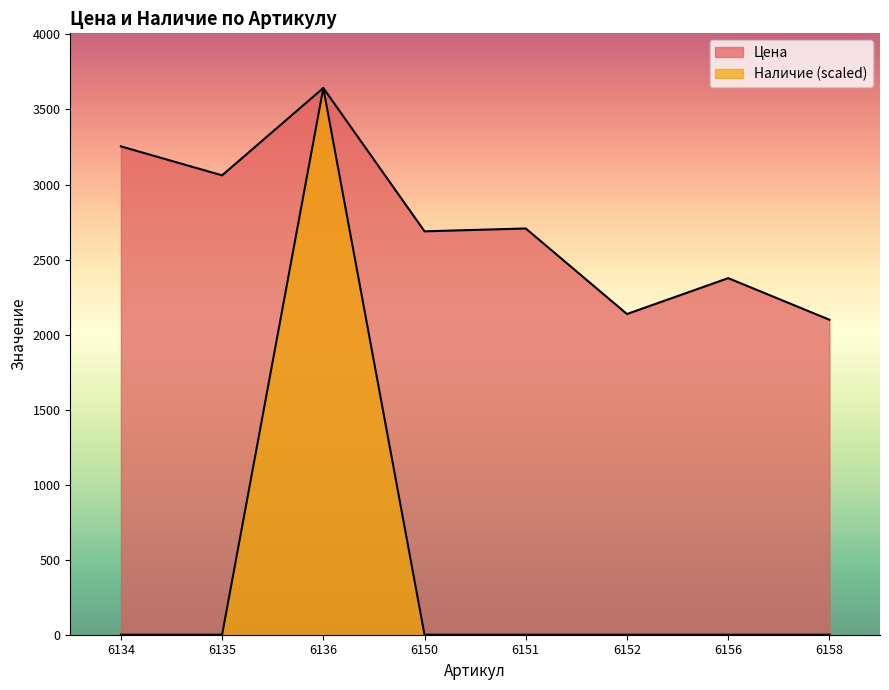

Reading left to right, list all the values displayed in this chart.

Цена: 6134=3254	6135=3061	6136=3643	6150=2688	6151=2707	6152=2137	6156=2376	6158=2099
Наличие: 6134=0	6135=0	6136=3643	6150=0	6151=0	6152=0	6156=0	6158=0